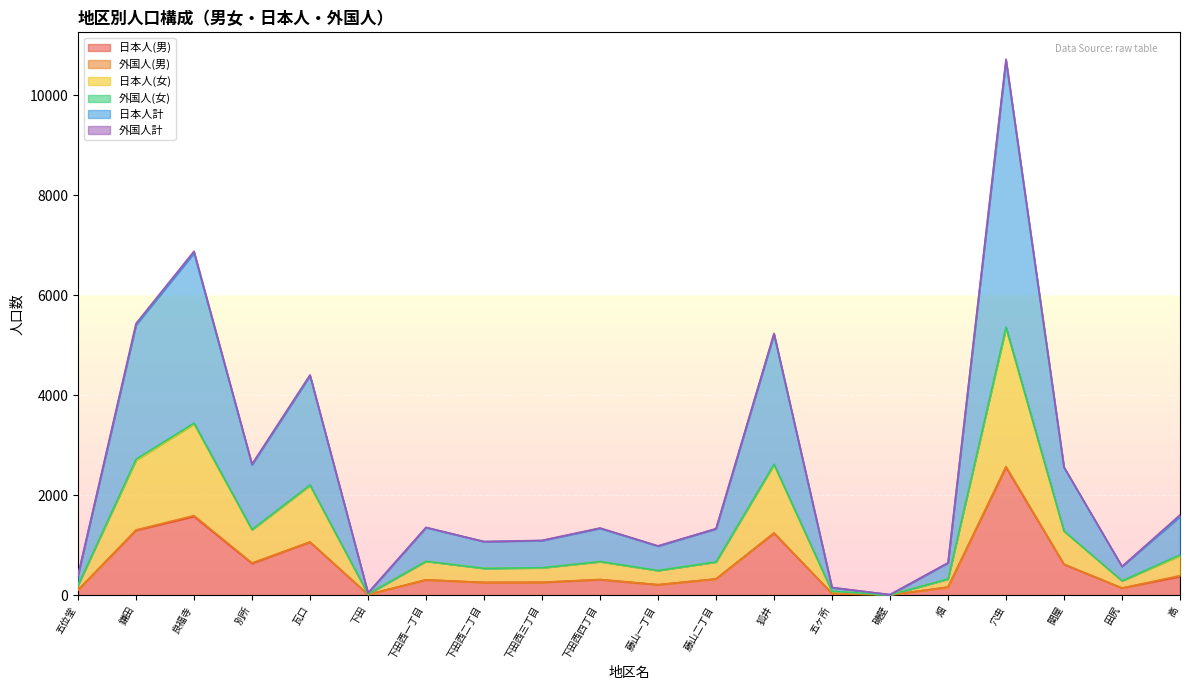

The 日本人(男) series shows 348 at 関屋. True or false?

False